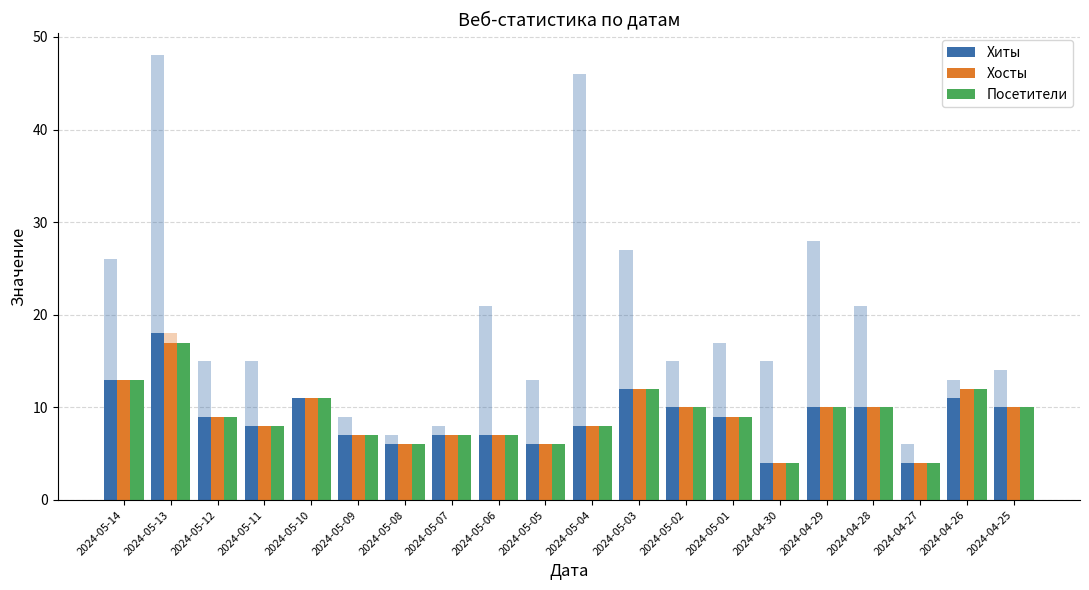

What is the smallest value displayed?

4